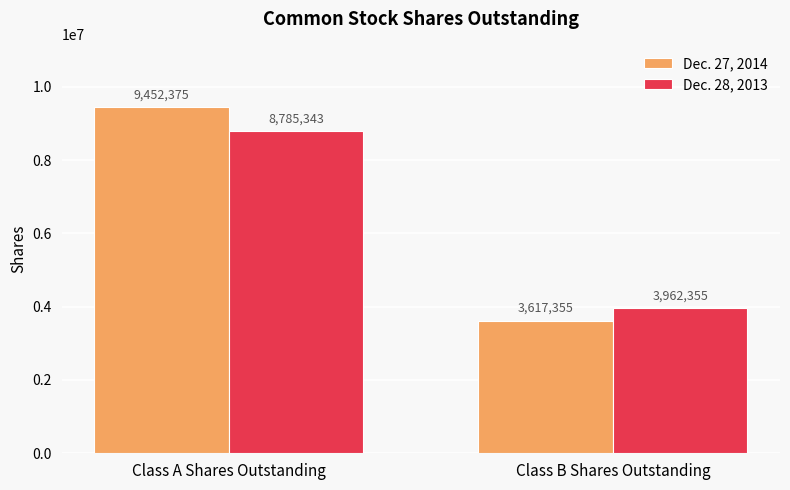

What are all the series names shown in the legend?

Dec. 27, 2014, Dec. 28, 2013